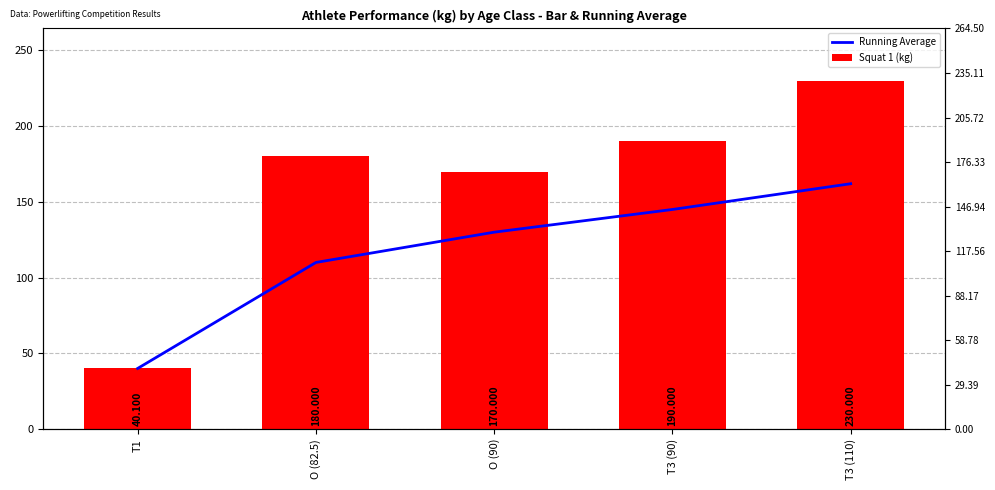

At which category does the chart reach its minimum across all series?

T1